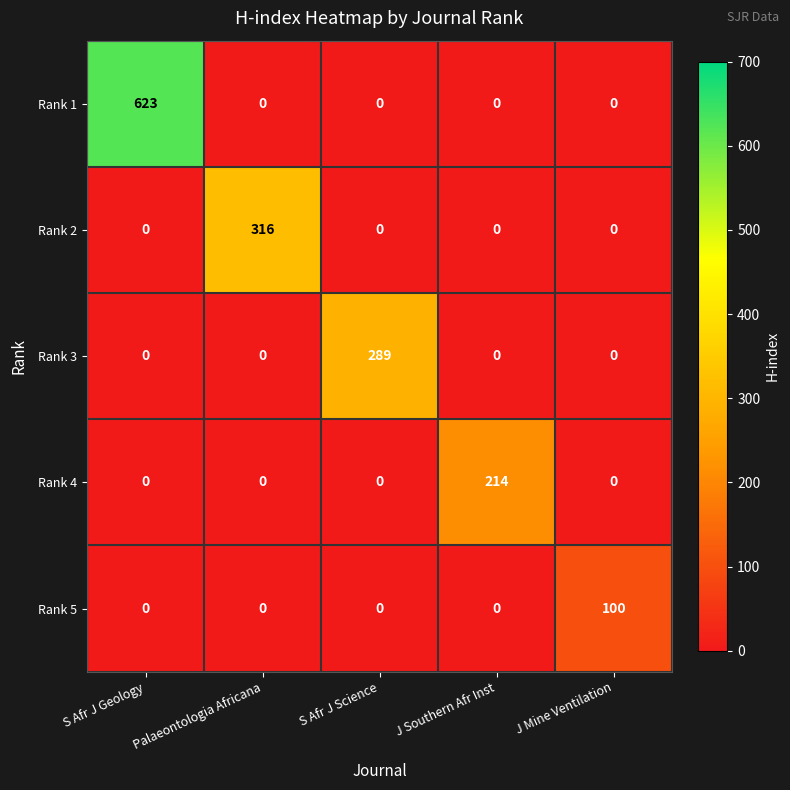

What is the maximum value for Rank 1?

623